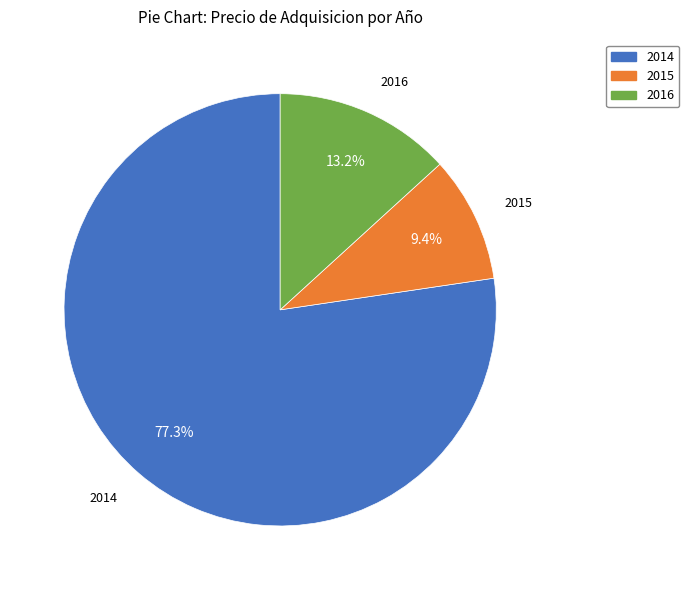

Does 2016 account for over 50% of the chart?

No